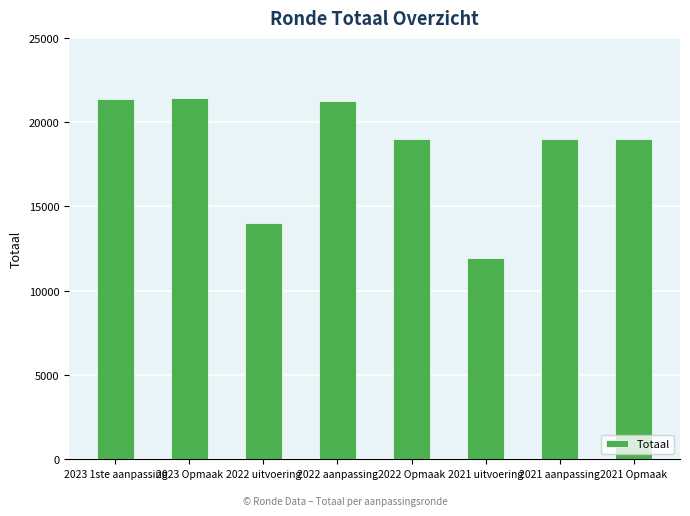

Where is the data nearest to the value 16692?

2022 Opmaak